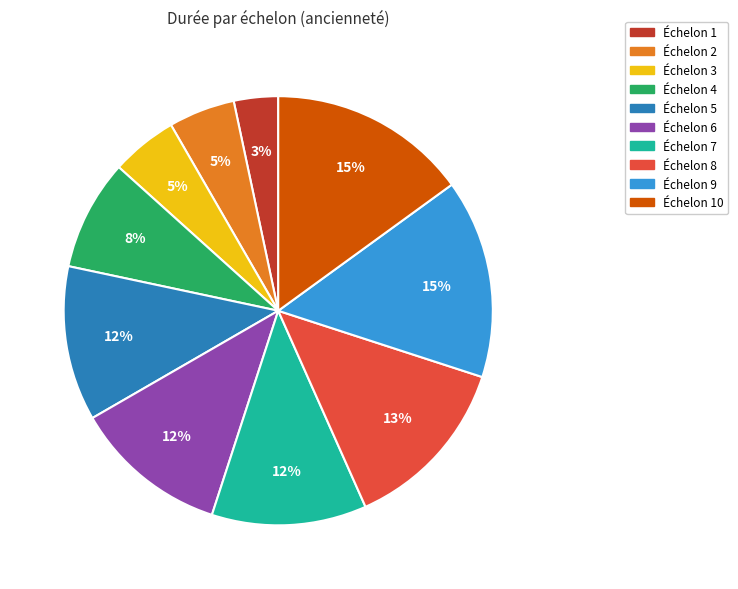

Is there a majority slice in this chart?

No